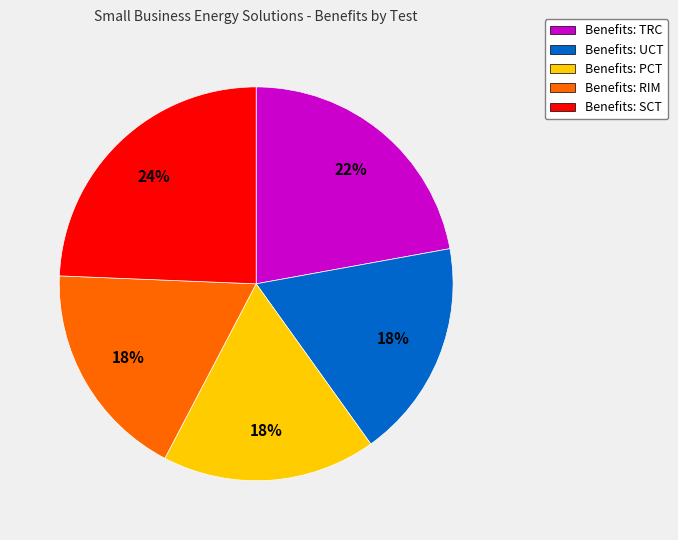

Which category has the biggest portion of the pie?

Benefits: SCT